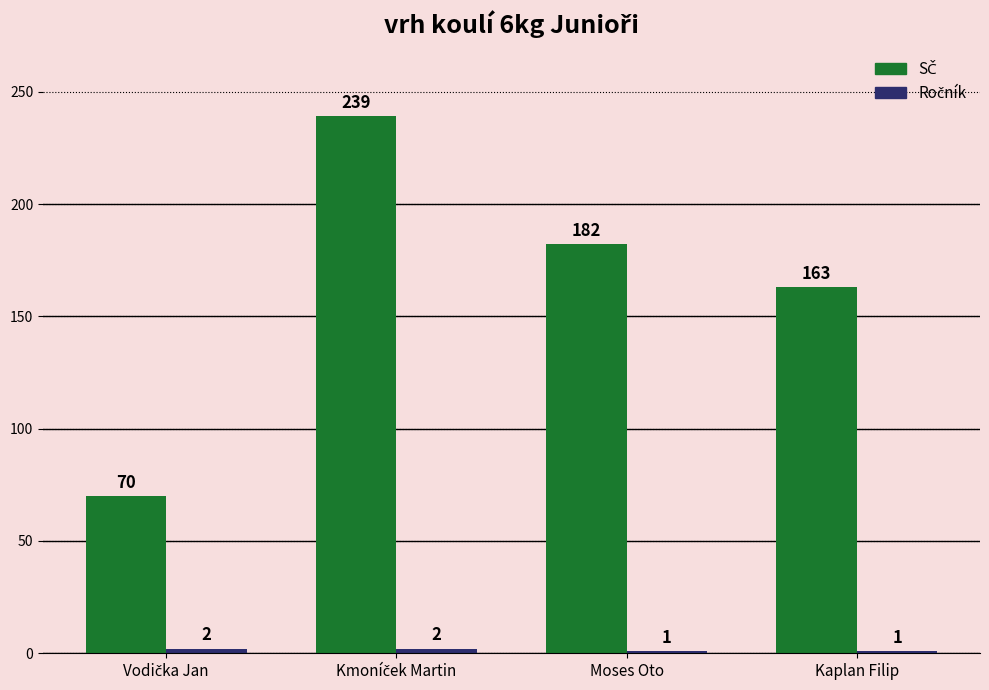

How many bars are there in each group?

2